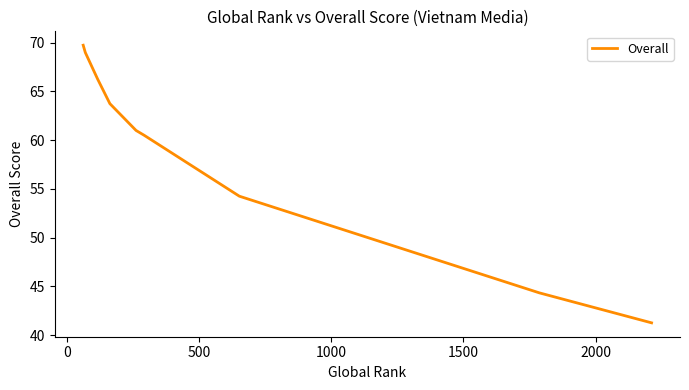

What is the maximum value shown in the chart?

69.8